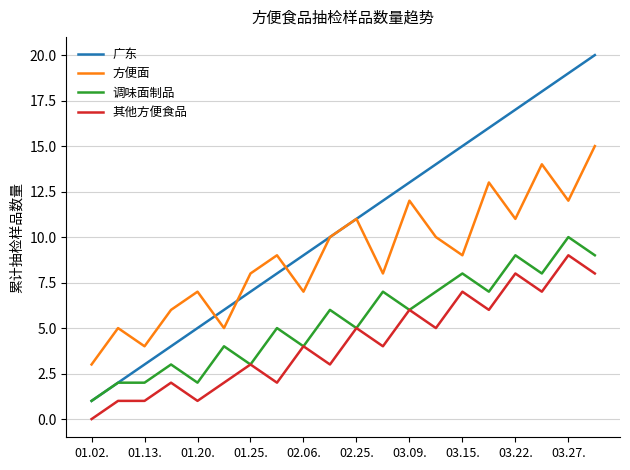

True or false: 方便面 and 调味面制品 cross at least once.

False